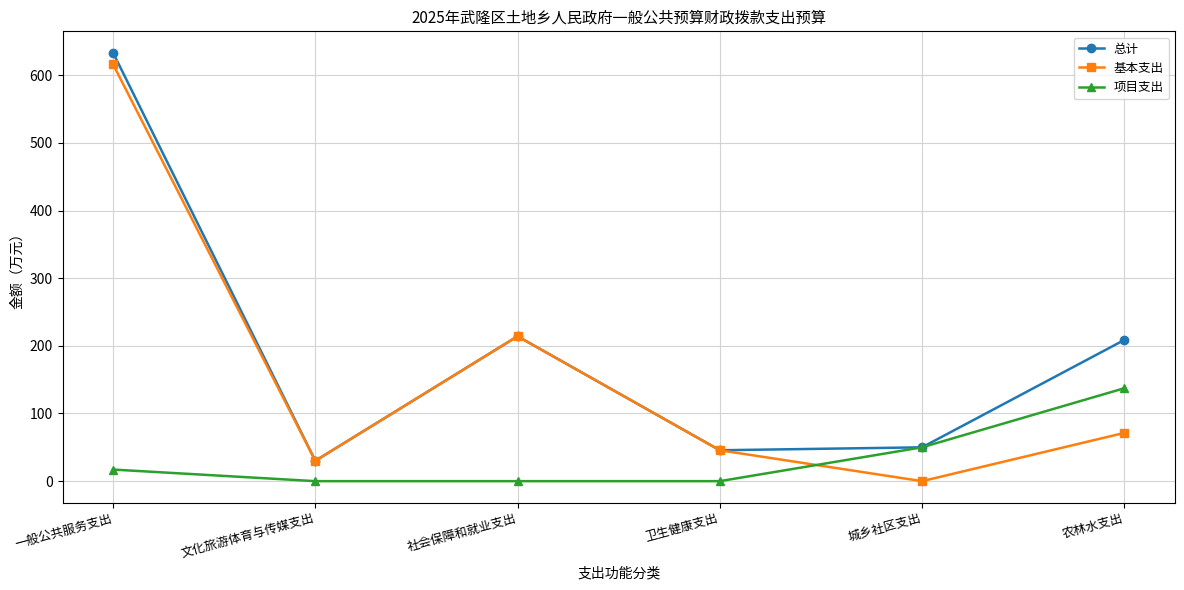

The 项目支出 series shows 59.7 at 卫生健康支出. True or false?

False